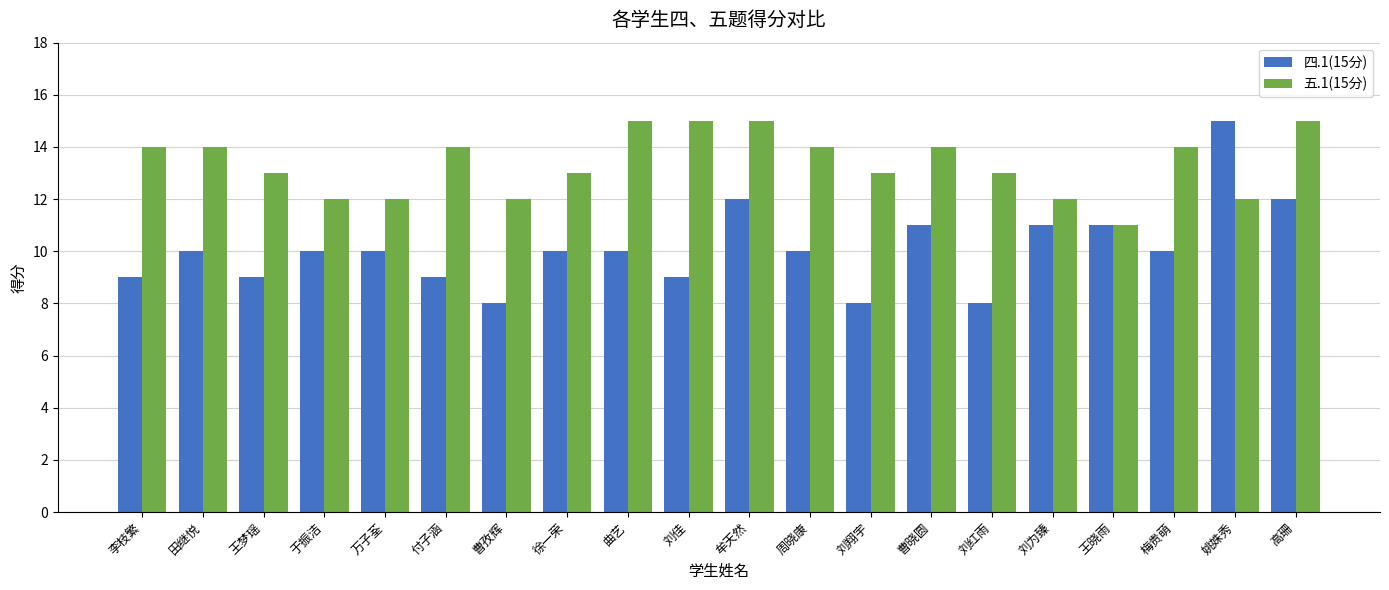

Rank the series at 李枝繁 from highest to lowest value.

五.1(15分), 四.1(15分)